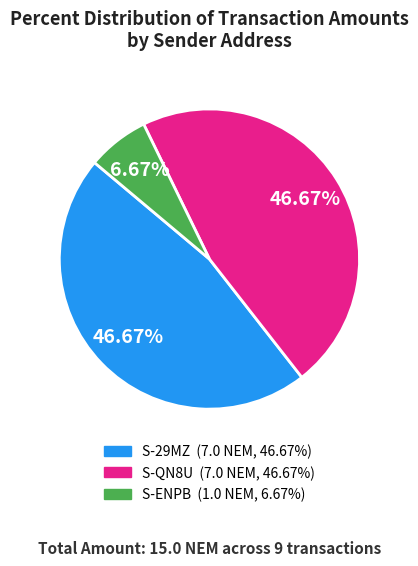

Does any single category account for the majority?

No